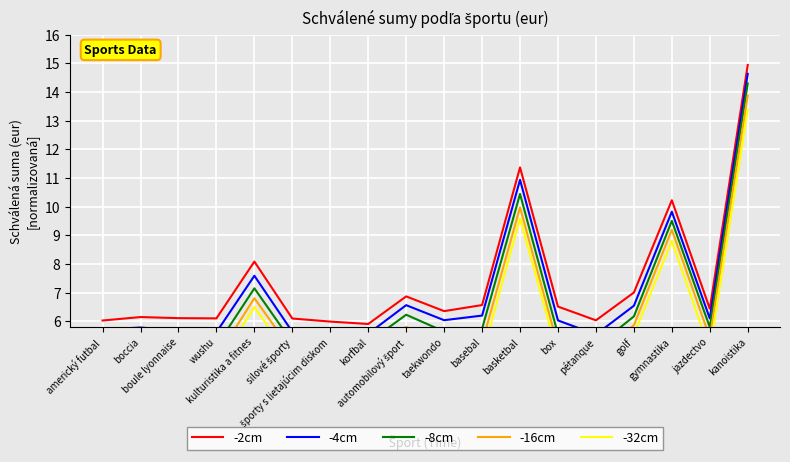

What is the total value across all series at basebal?

28.5